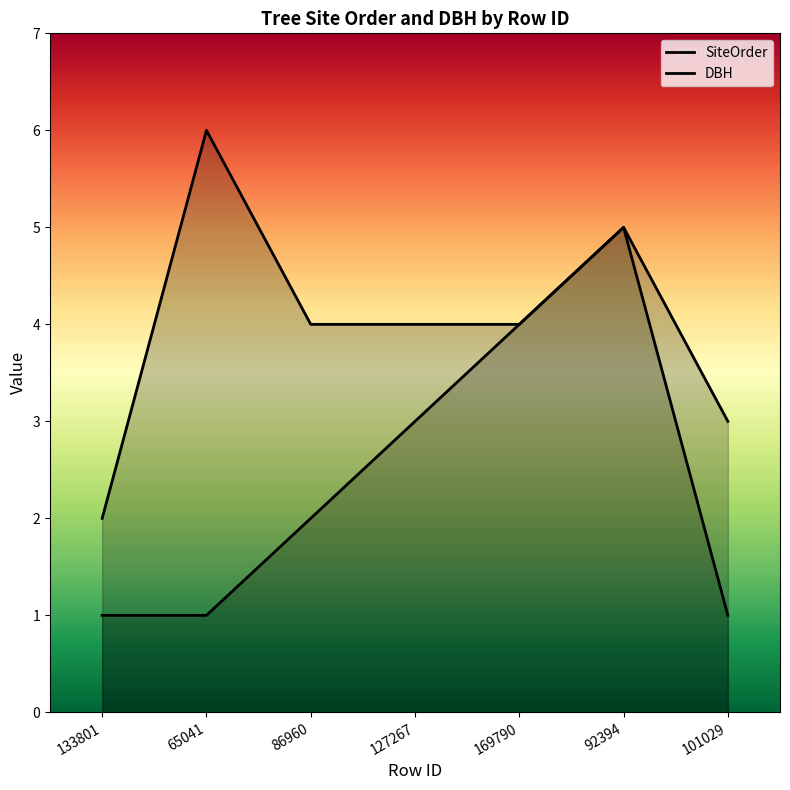

Reading right to left, extract all data points from this chart.

SiteOrder: 101029=1	92394=5	169790=4	127267=3	86960=2	65041=1	133801=1
DBH: 101029=3	92394=5	169790=4	127267=4	86960=4	65041=6	133801=2